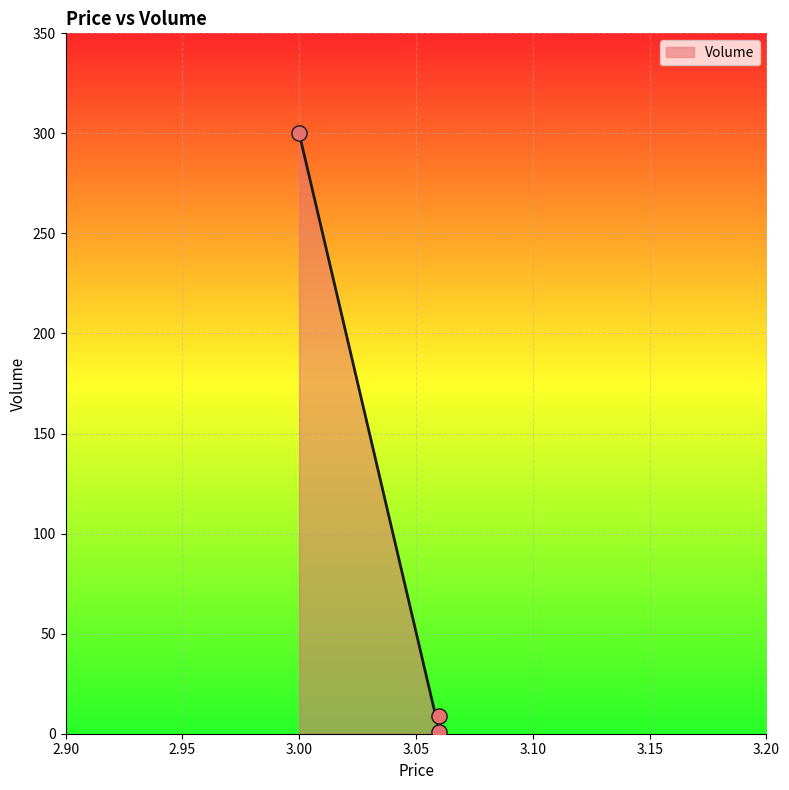

Between 3.0 and 3.06, which is larger?

3.0